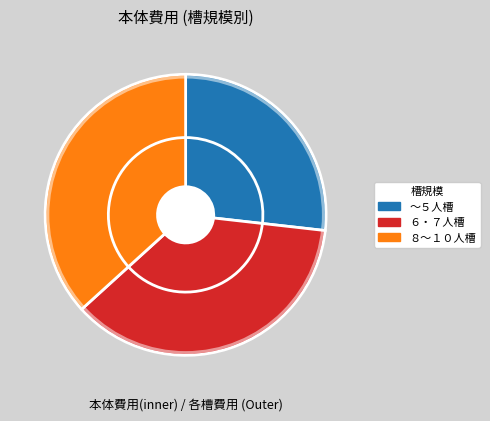

To the nearest percent, what is the difference between the largest and smallest slice percentages?

10%